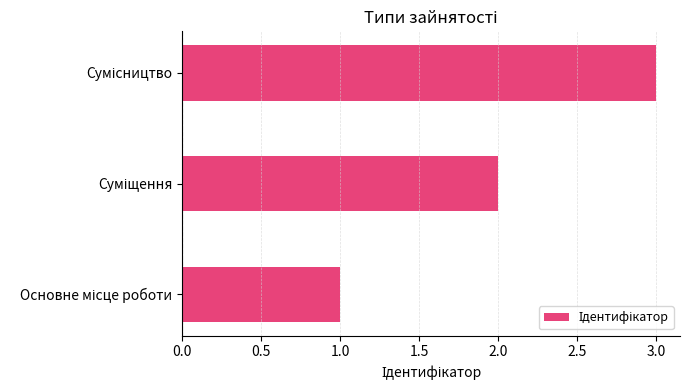

What is the sum of all values?

6